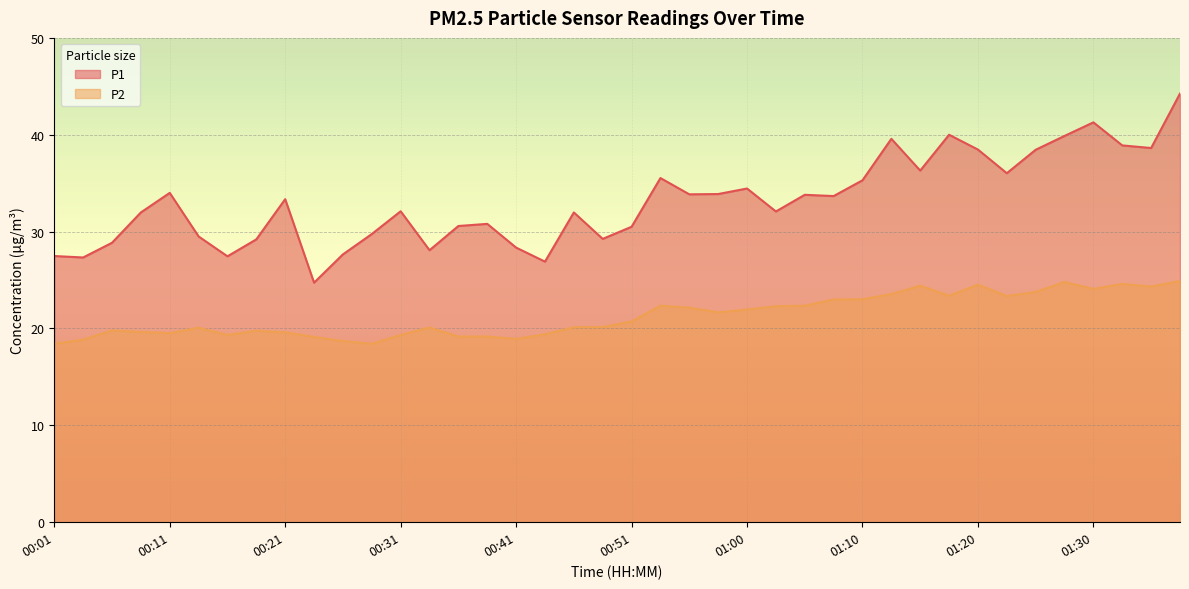

How many data points in P2 are above 20?

24